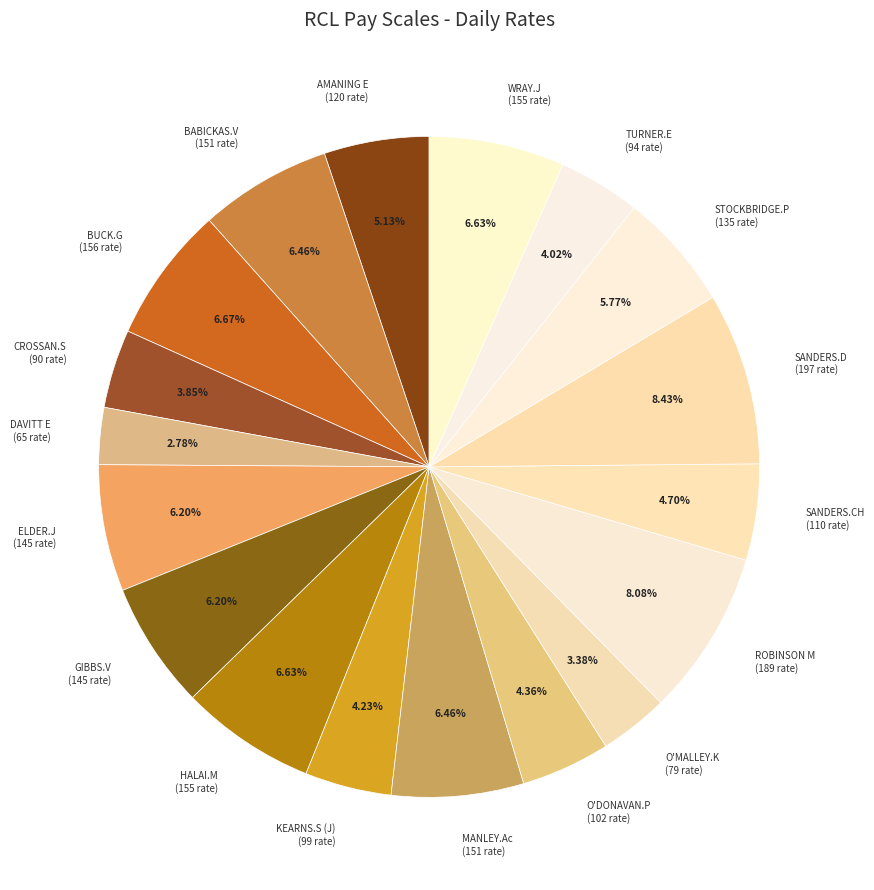

To the nearest percent, what percentage of the pie is TURNER.E?

4%